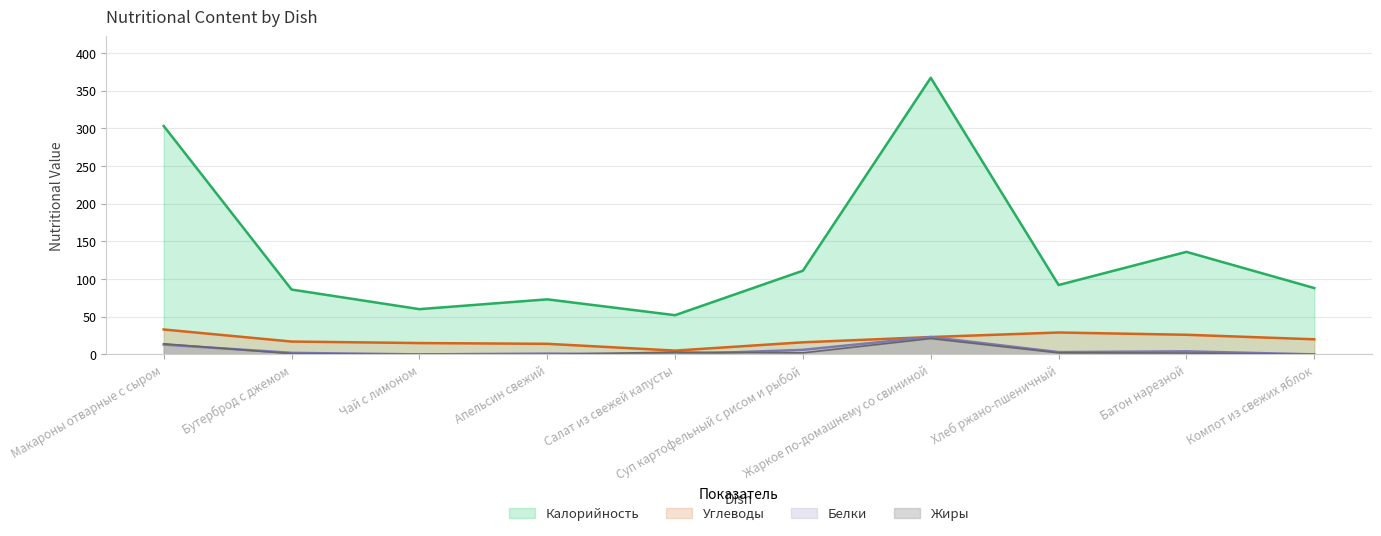

Reading left to right, list all the values displayed in this chart.

Калорийность: 303.0	86.0	60.0	73.0	52.0	111.0	367.0	92.0	136.0	88.0
Белки: 13.0	2.0	0.0	1.0	0.0	6.0	23.0	3.0	4.0	0.0
Жиры: 14.0	1.0	0.0	0.0	3.0	2.0	21.0	2.0	1.7	0.1
Углеводы: 33.0	17.0	15.0	14.0	5.0	16.0	23.0	29.0	26.0	20.0